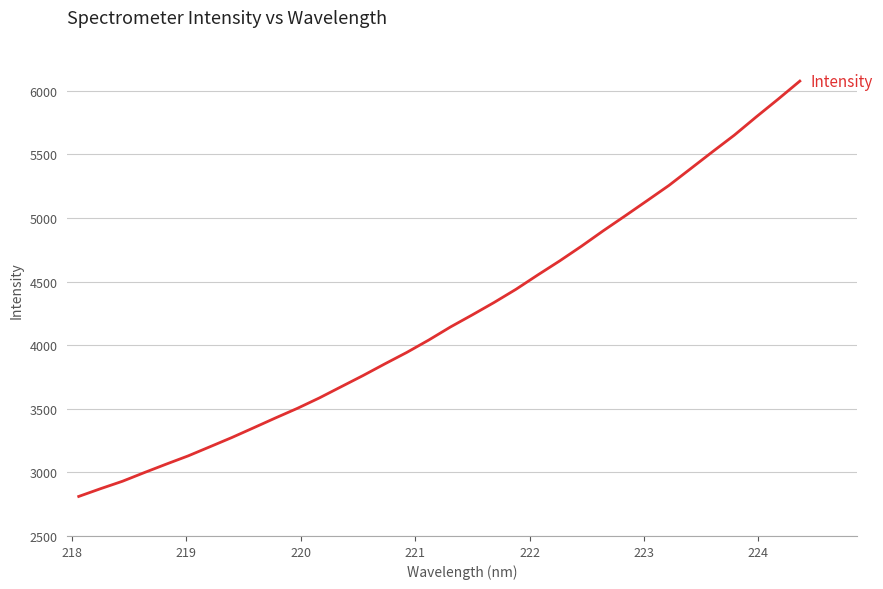

What is the minimum value shown in the chart?

2810.8